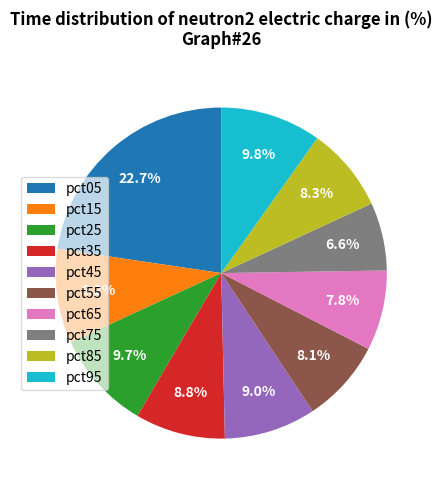

Does pct65 represent more than half of the total?

No